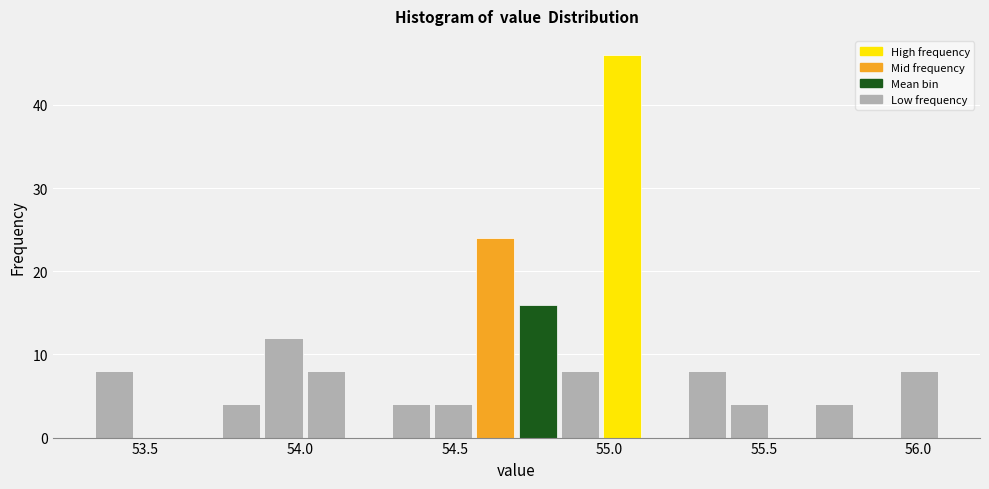

Around what value on the x-axis is the tallest bar? Give the approximate position of its centre, as read against the axis.

55.05